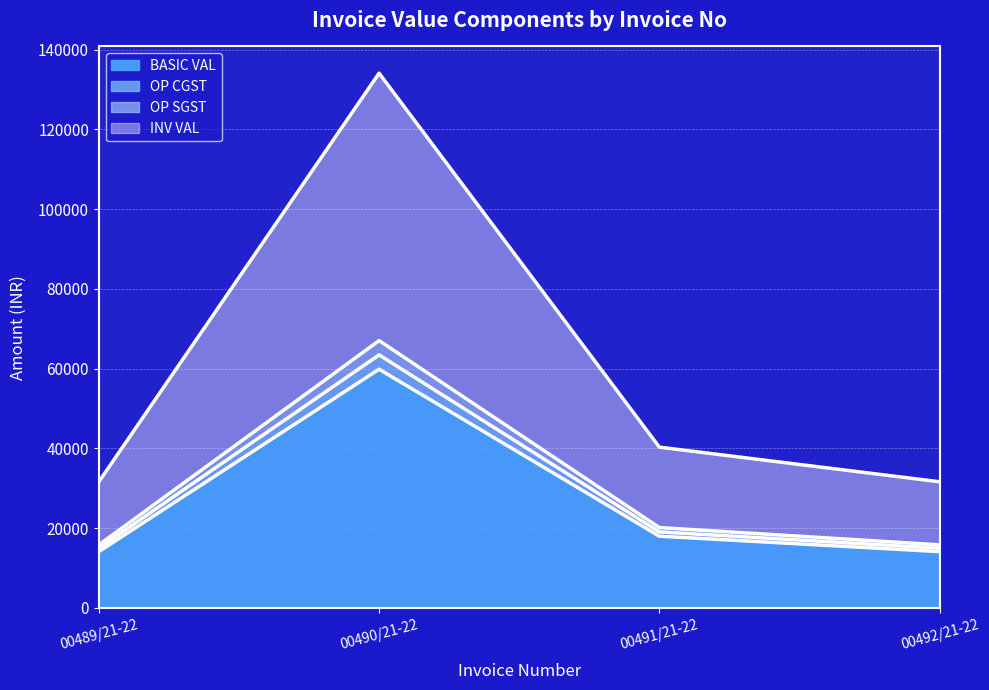

Which has a higher value, 00489/21-22 or 00491/21-22?

00491/21-22